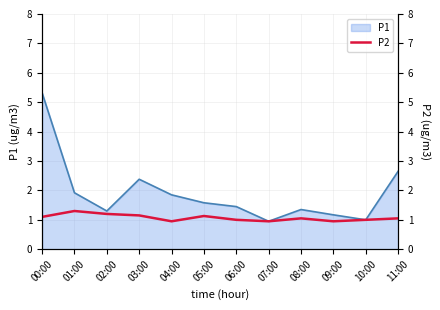

Is it true that P1 equals 1.6 at 05:00?

True